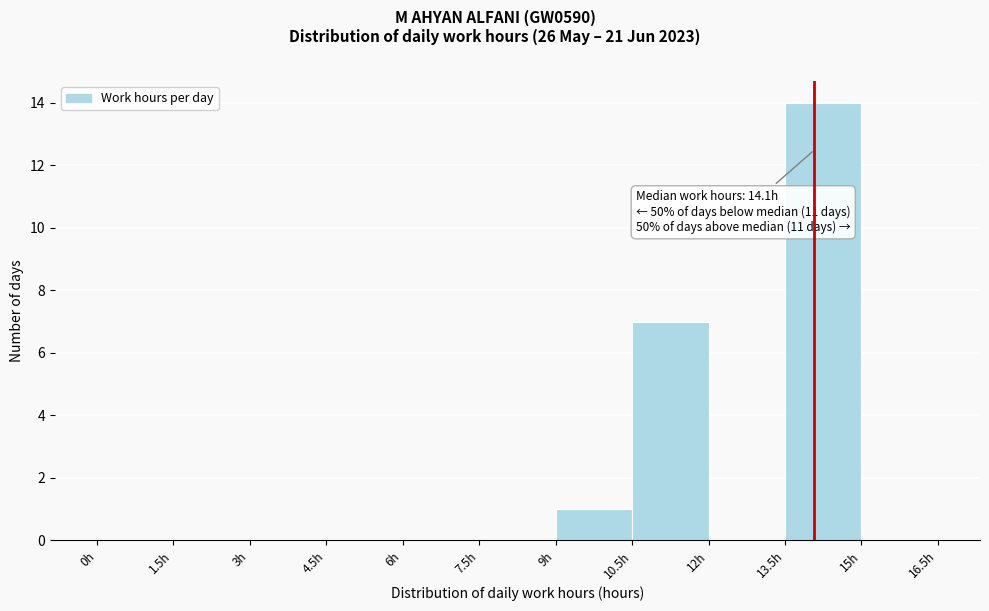

Over which range of the x-axis is the bar tallest?

13.5 to 15.0